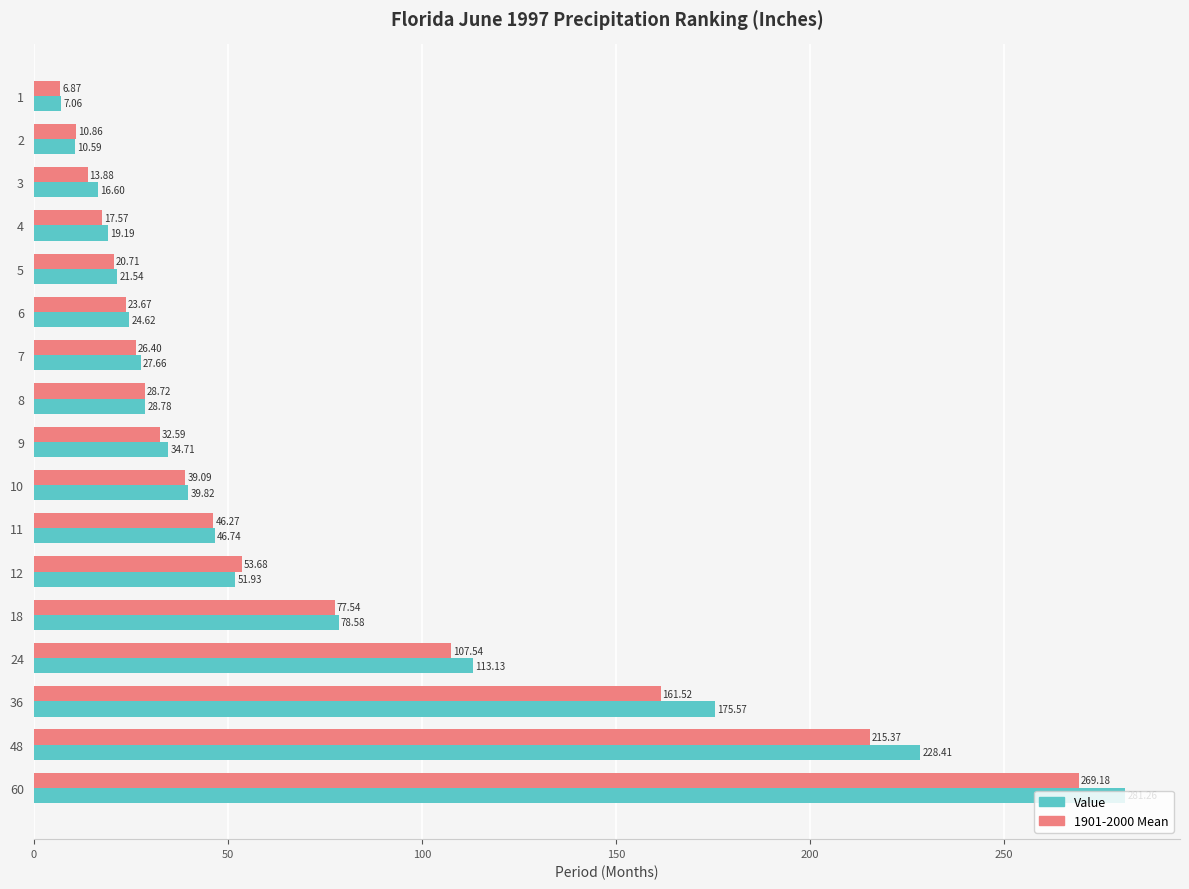

List the labels in order of 1901-2000 Mean value, largest first.

60, 48, 36, 24, 18, 12, 11, 10, 9, 8, 7, 6, 5, 4, 3, 2, 1